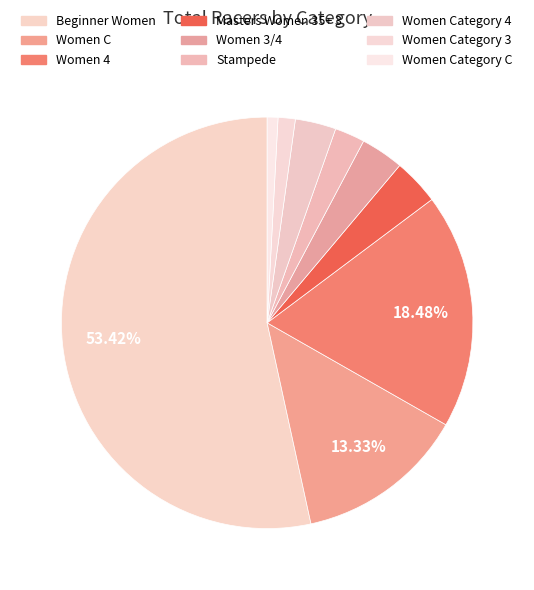

To the nearest percent, what is the difference between the Beginner Women and Women Category 4 slice percentages?

50%